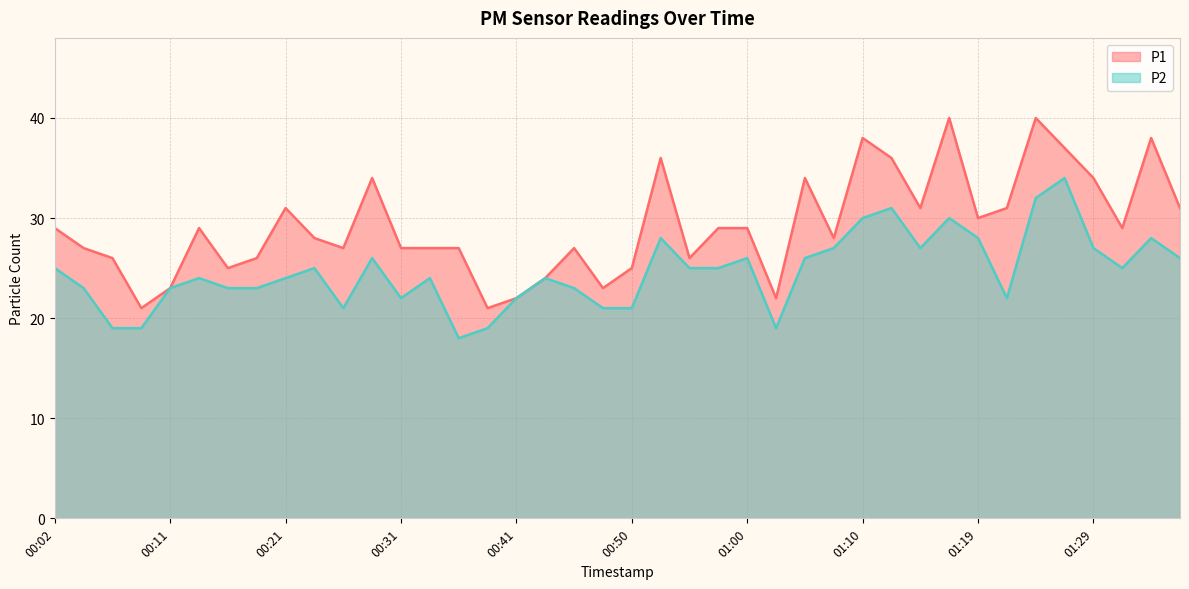

What is the sum of all P1 values?

1168